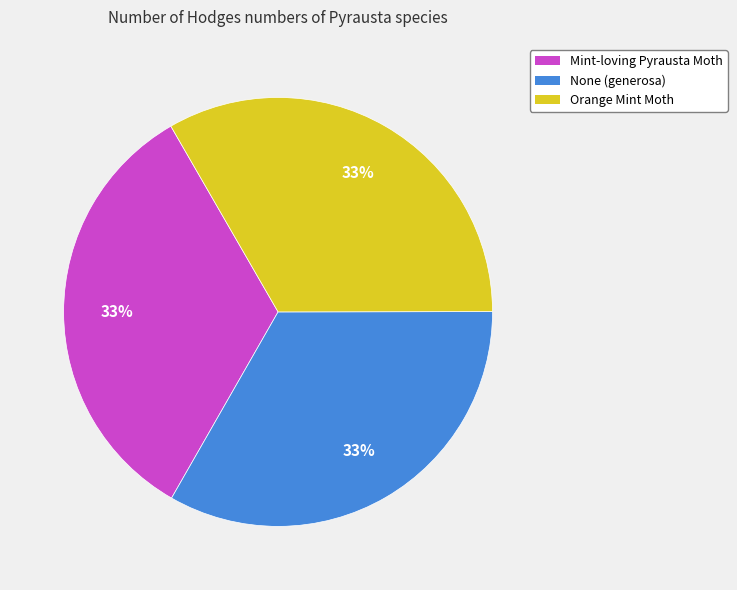

Is it true that None (generosa) is 22% of the pie?

False